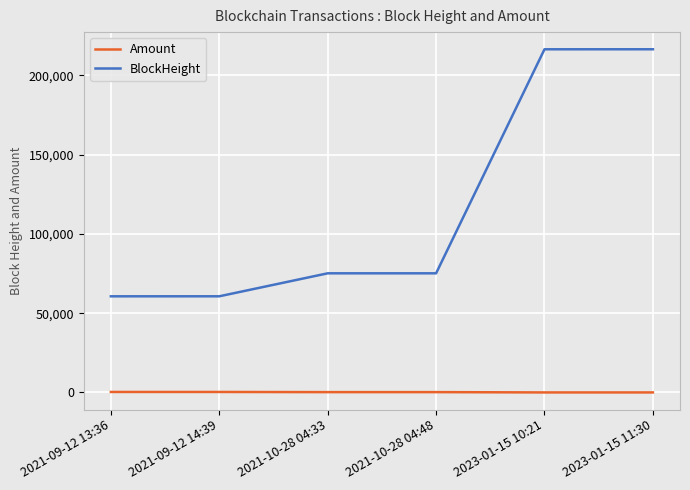

Where does the Amount series first go above 199?

2021-09-12 13:36